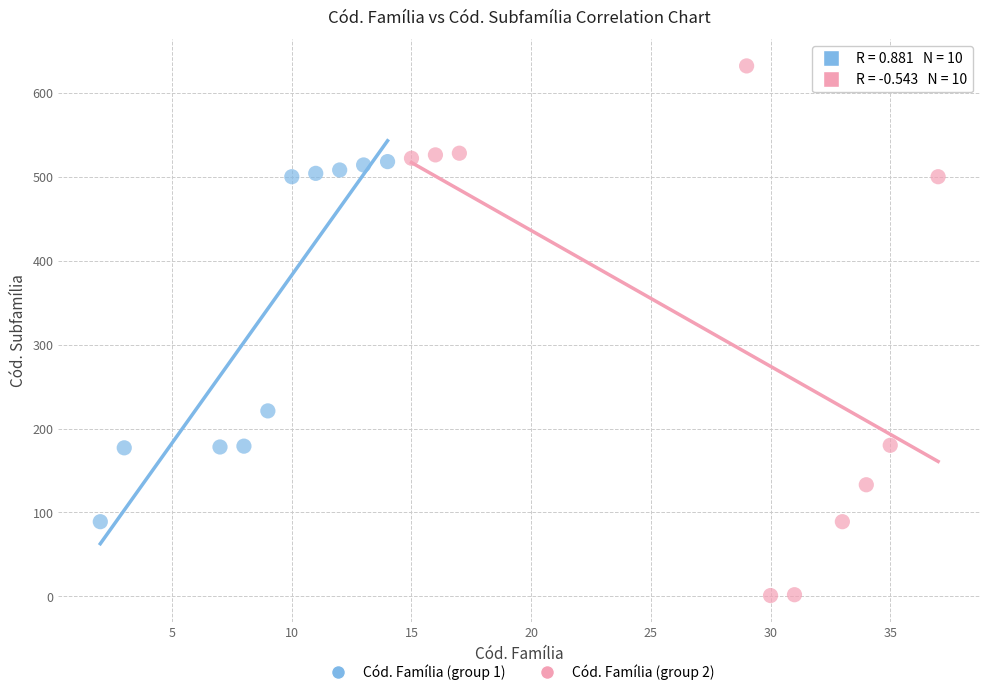

Which series contains the lowest Y value?

Cód. Família (group 2)